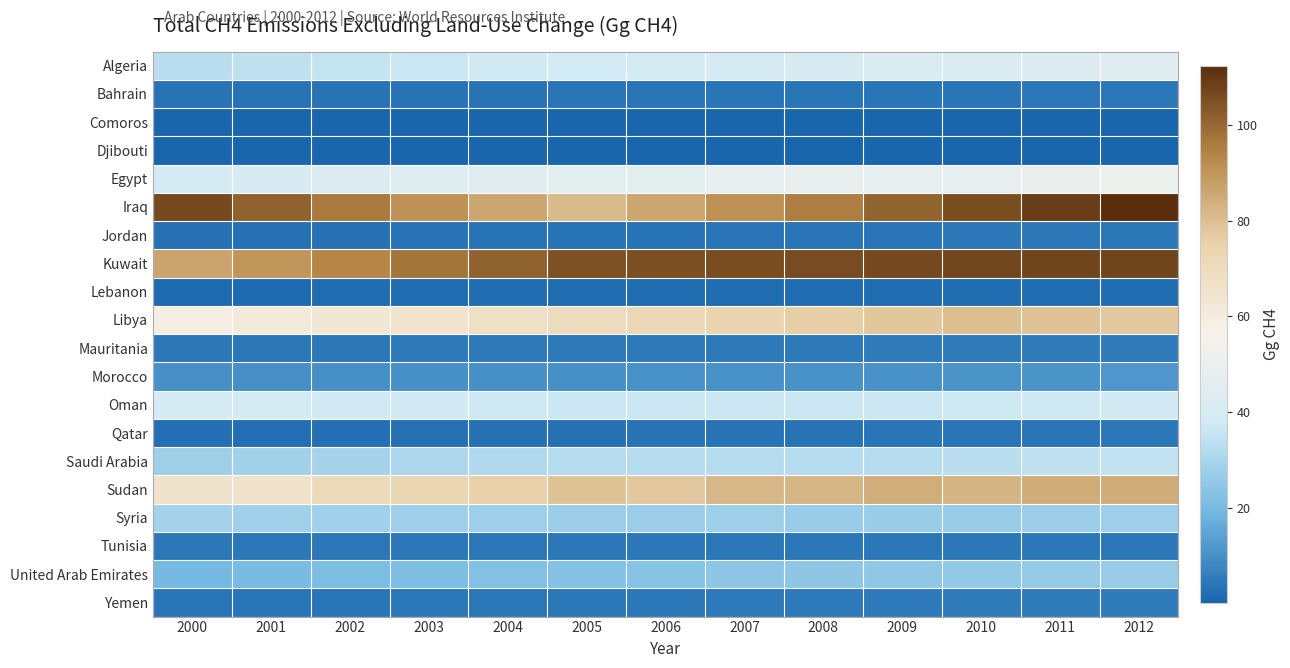

Count the number of data series in this chart.

20